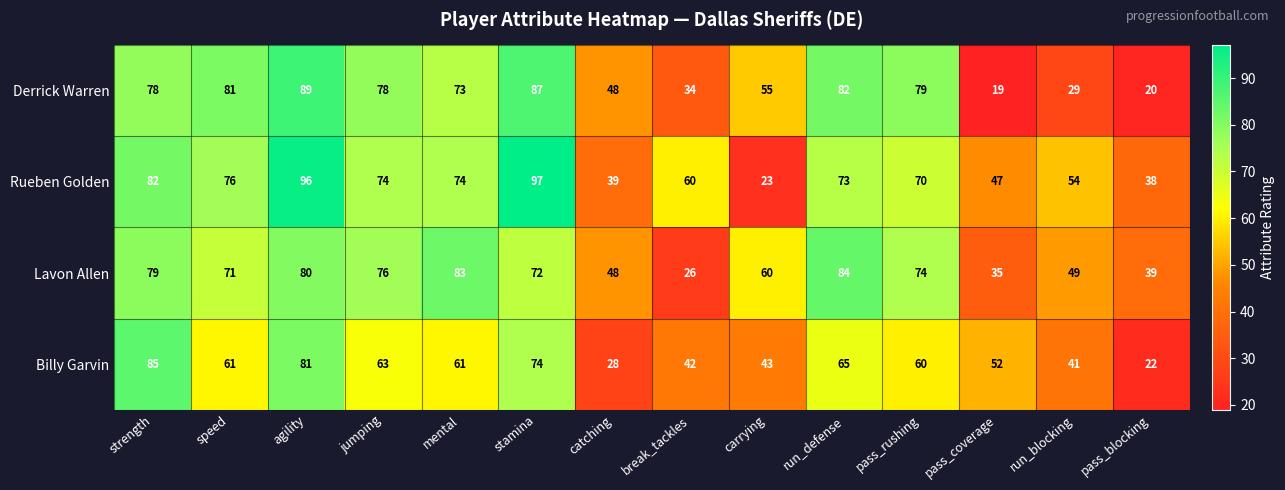

What is the maximum value for Rueben Golden?

97